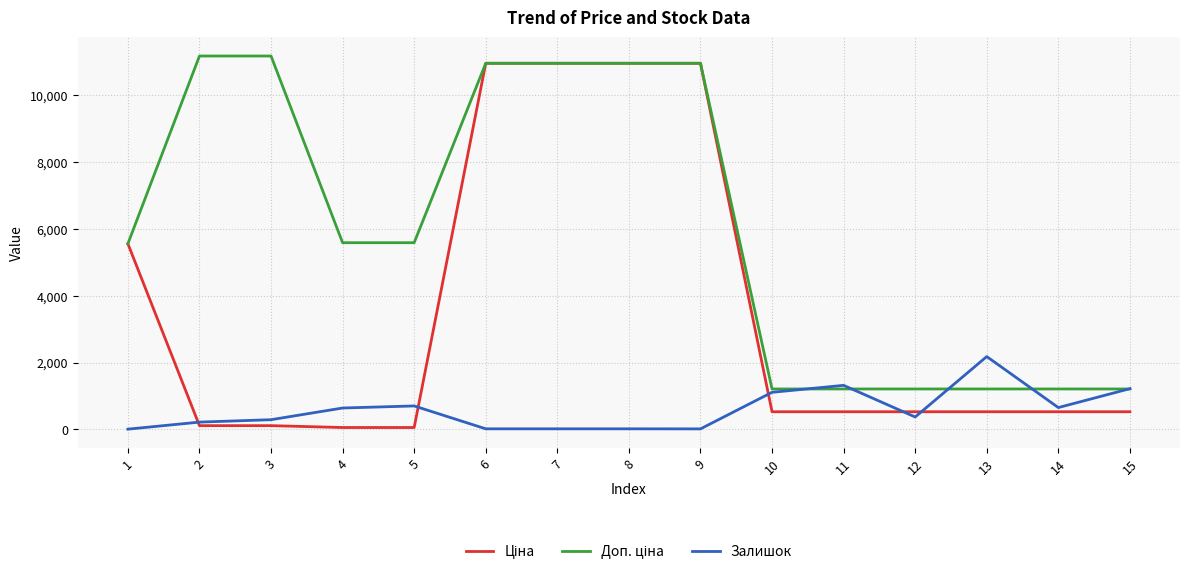

The value of Ціна at 2 is 41.1. True or false?

False